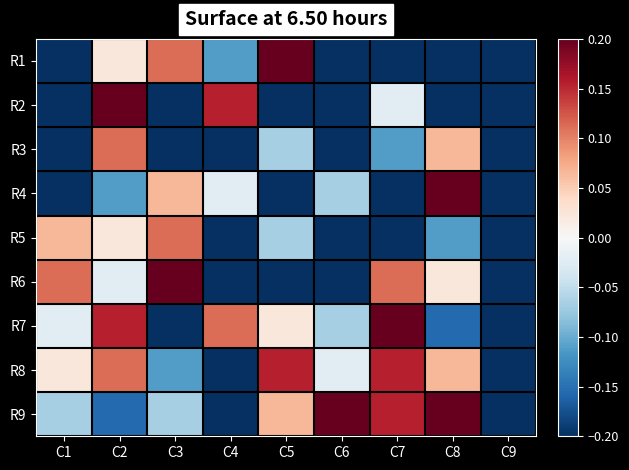

Reading left to right, transcribe all the data shown in this chart.

R1: C1=-0.2	C2=0.0	C3=0.1	C4=-0.1	C5=0.2	C6=-0.2	C7=-0.2	C8=-0.2	C9=-0.2
R2: C1=-0.2	C2=0.2	C3=-0.2	C4=0.2	C5=-0.2	C6=-0.2	C7=-0.0	C8=-0.2	C9=-0.2
R3: C1=-0.2	C2=0.1	C3=-0.2	C4=-0.2	C5=-0.1	C6=-0.2	C7=-0.1	C8=0.1	C9=-0.2
R4: C1=-0.2	C2=-0.1	C3=0.1	C4=-0.0	C5=-0.2	C6=-0.1	C7=-0.2	C8=0.2	C9=-0.2
R5: C1=0.1	C2=0.0	C3=0.1	C4=-0.2	C5=-0.1	C6=-0.2	C7=-0.2	C8=-0.1	C9=-0.2
R6: C1=0.1	C2=-0.0	C3=0.2	C4=-0.2	C5=-0.2	C6=-0.2	C7=0.1	C8=0.0	C9=-0.2
R7: C1=-0.0	C2=0.2	C3=-0.2	C4=0.1	C5=0.0	C6=-0.1	C7=0.2	C8=-0.2	C9=-0.2
R8: C1=0.0	C2=0.1	C3=-0.1	C4=-0.2	C5=0.2	C6=-0.0	C7=0.2	C8=0.1	C9=-0.2
R9: C1=-0.1	C2=-0.2	C3=-0.1	C4=-0.2	C5=0.1	C6=0.2	C7=0.2	C8=0.2	C9=-0.2